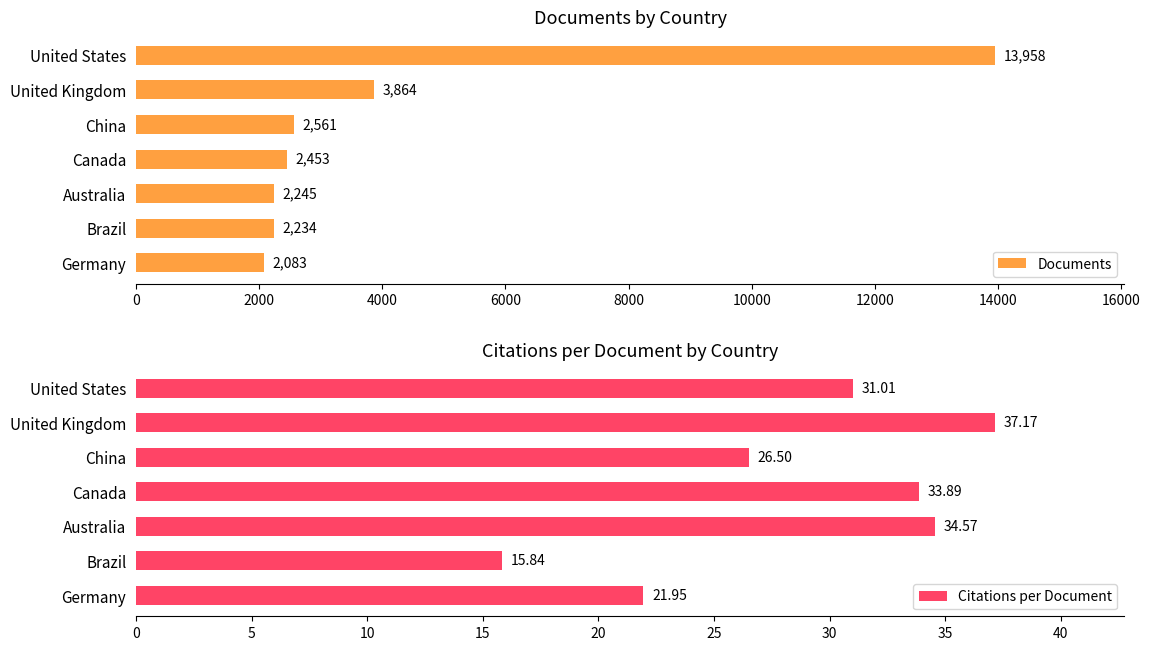

List the series in order of their peak value, highest first.

Documents, Citations per Document